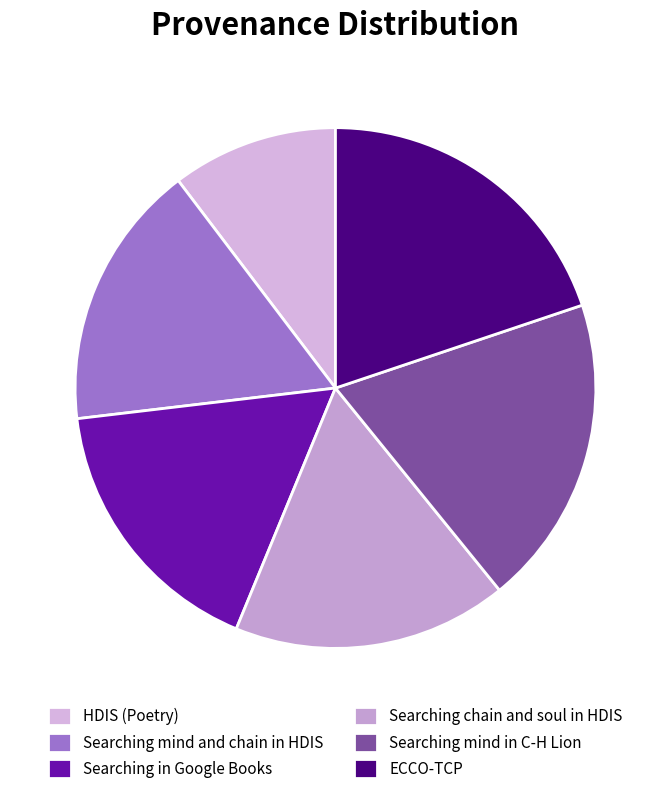

To the nearest percent, what portion does ECCO-TCP represent?

20%